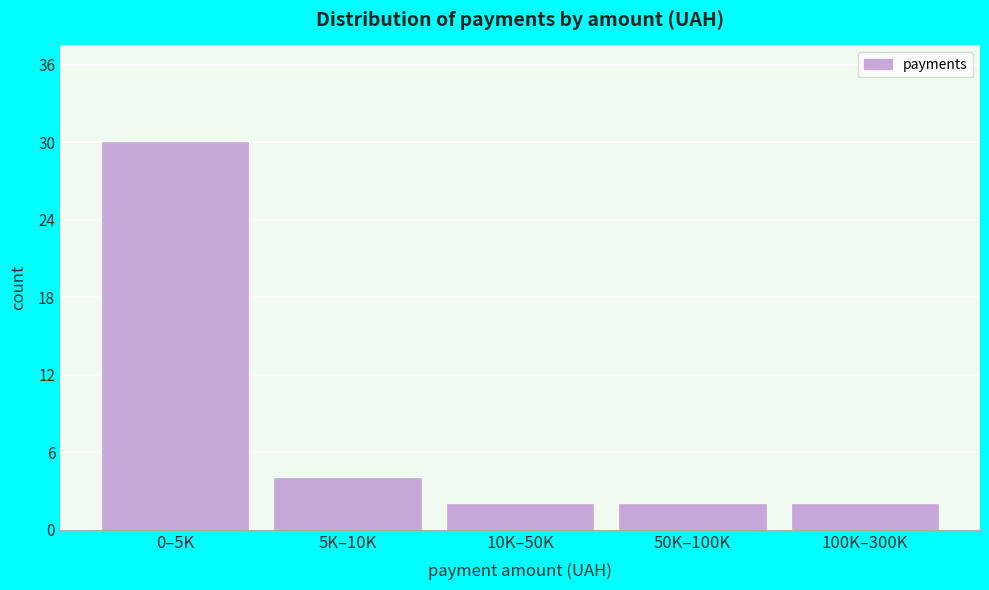

Reading left to right, transcribe all the data shown in this chart.

30	4	2	2	2